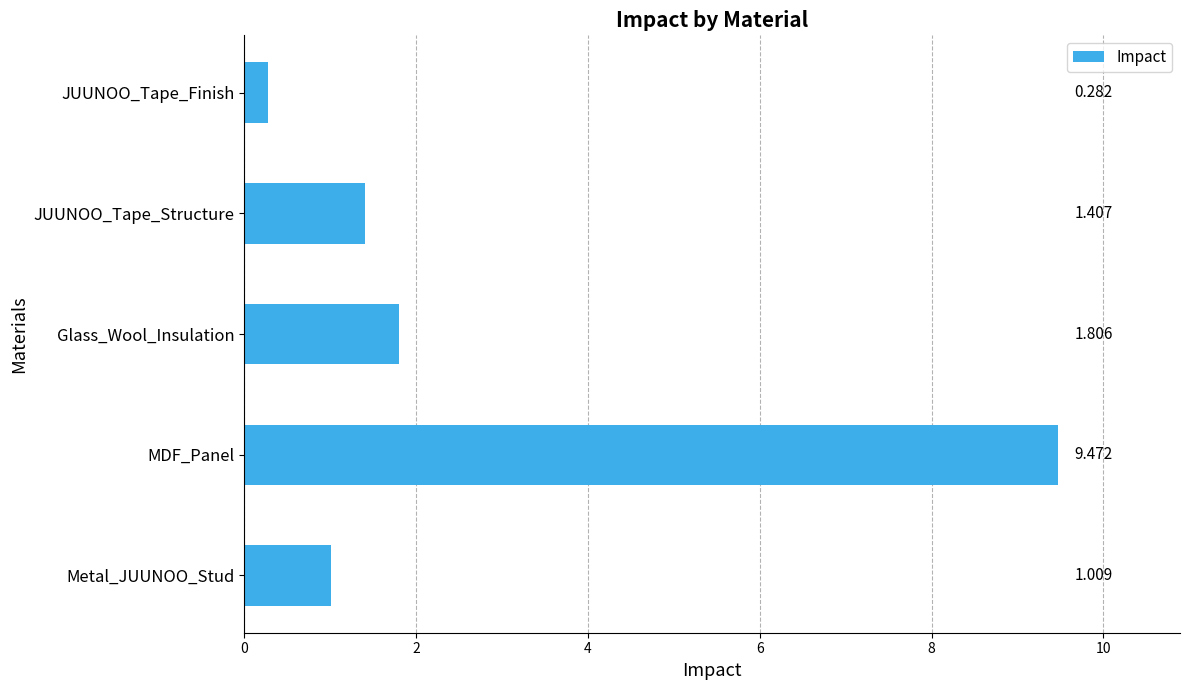

Where is the data nearest to the value 4?

Glass_Wool_Insulation